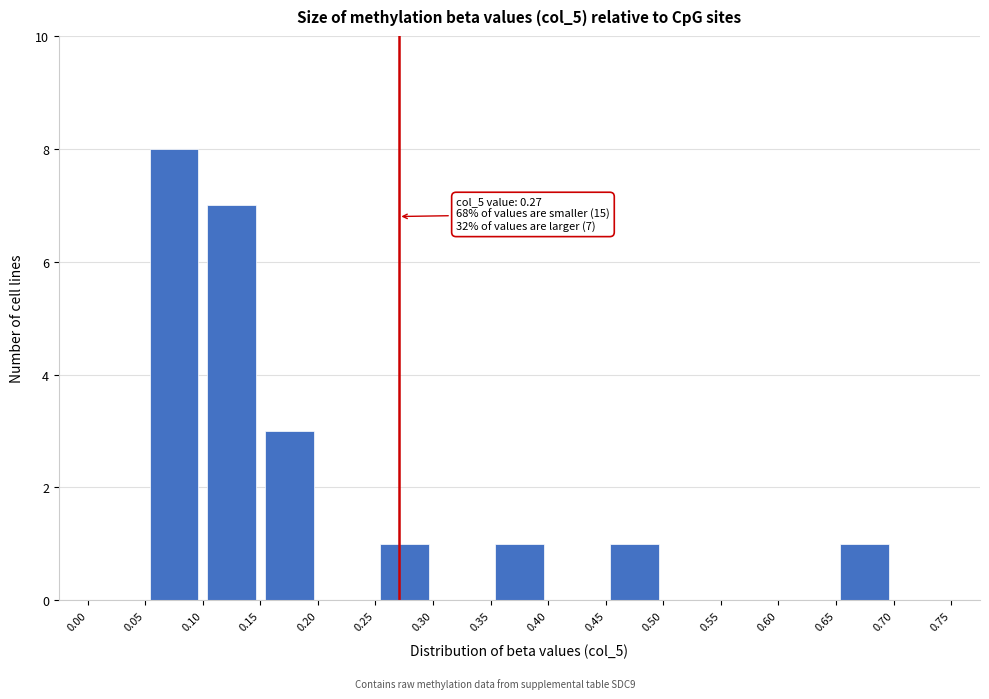

Over which range of the x-axis is the bar tallest?

0.05 to 0.10